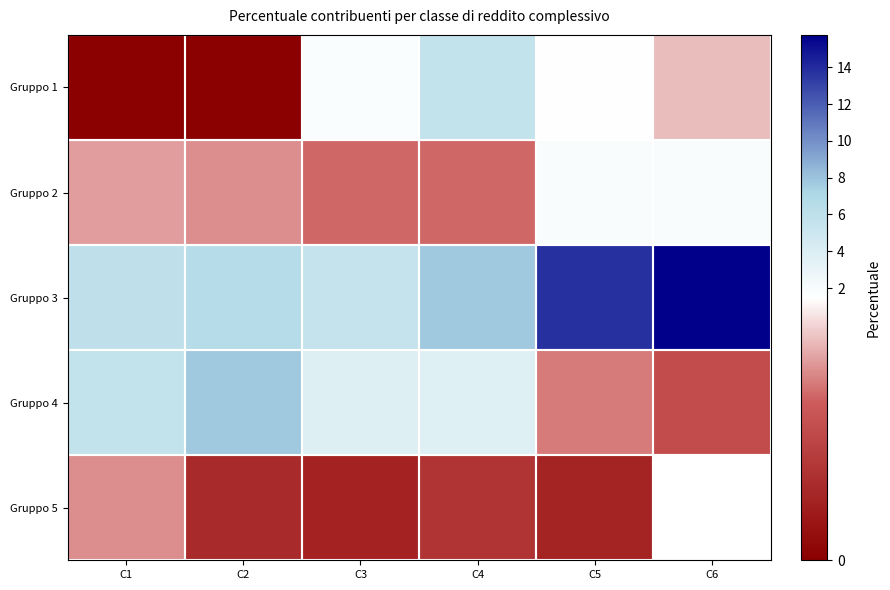

Where is Gruppo 5 nearest to the value 0?

C3